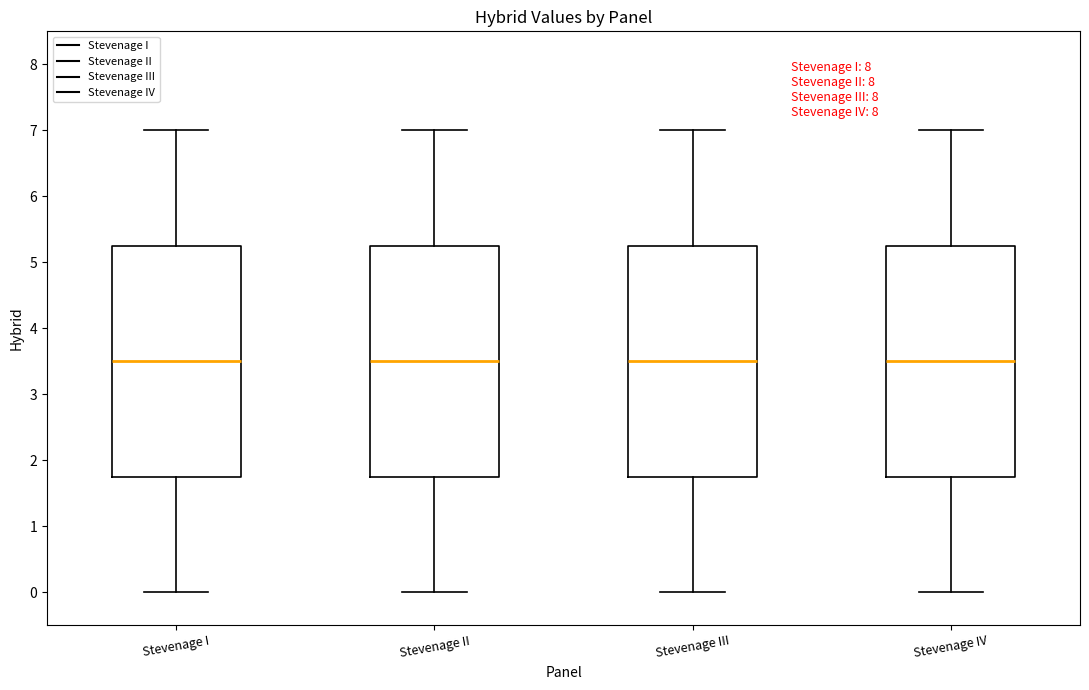

Reading left to right, transcribe this box plot: for each box, give where its median line is, the range the box spans, and where its two whiskers end, as read against the y-axis. The values are not printed on the chart, so give them approximately, as read against the axis.

Stevenage I: median 3.5, box 1.8 to 5.3, whiskers 0.0 to 7.0
Stevenage II: median 3.5, box 1.8 to 5.3, whiskers 0.0 to 7.0
Stevenage III: median 3.5, box 1.8 to 5.3, whiskers 0.0 to 7.0
Stevenage IV: median 3.5, box 1.8 to 5.3, whiskers 0.0 to 7.0